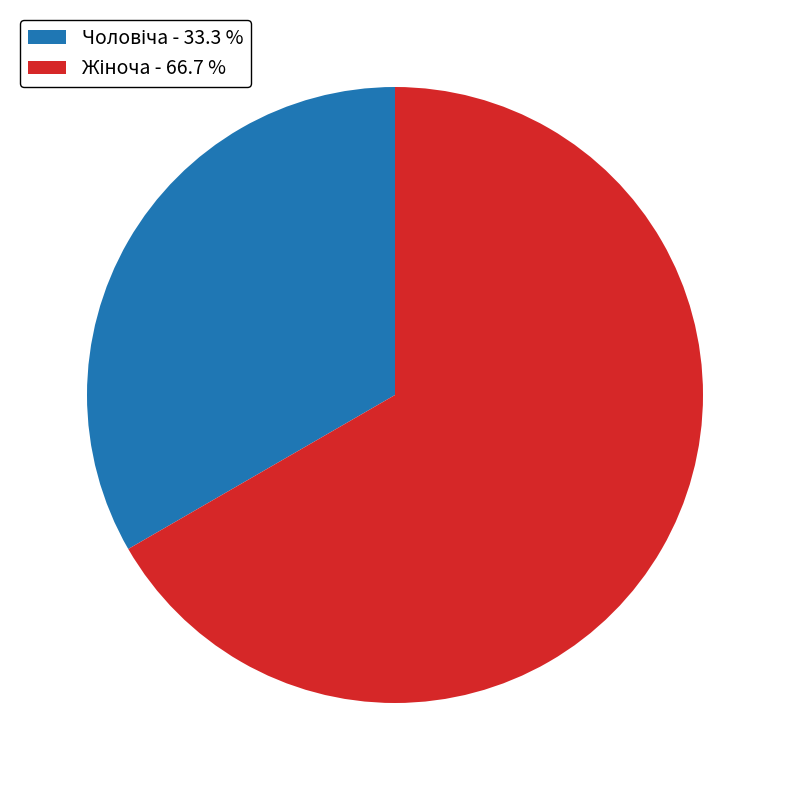

Is there a majority slice in this chart?

Yes